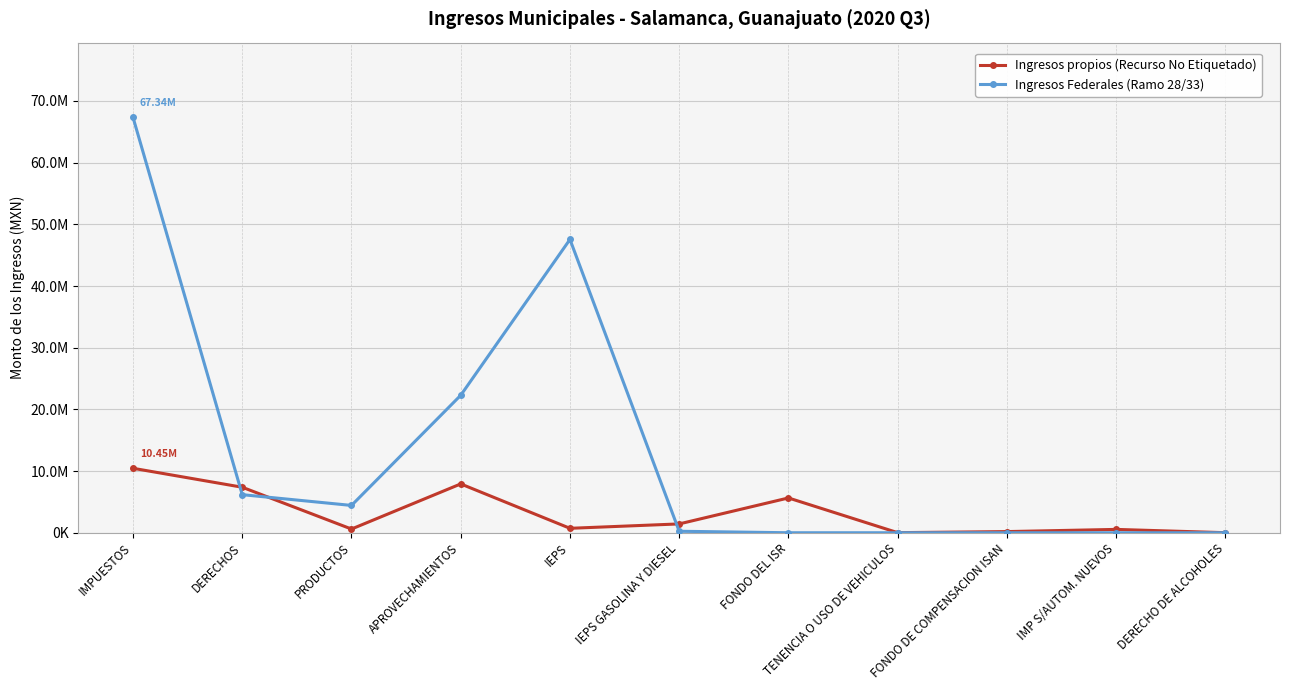

Reading left to right, transcribe all the data shown in this chart.

Ingresos propios (Recurso No Etiquetado): IMPUESTOS=10450339.7	DERECHOS=7377373.8	PRODUCTOS=600554.3	APROVECHAMIENTOS=7916561.0	IEPS=718433.0	IEPS GASOLINA Y DIESEL=1431383.0	FONDO DEL ISR=5641712.0	TENENCIA O USO DE VEHICULOS=14515.0	FONDO DE COMPENSACION ISAN=188134.0	IMP S/AUTOM. NUEVOS=542393.0	DERECHO DE ALCOHOLES=9410.0
Ingresos Federales (Ramo 28/33): IMPUESTOS=67339207.0	DERECHOS=6173160.0	PRODUCTOS=4427311.0	APROVECHAMIENTOS=22286112.0	IEPS=47554095.0	IEPS GASOLINA Y DIESEL=241500.0	FONDO DEL ISR=0.0	TENENCIA O USO DE VEHICULOS=0.0	FONDO DE COMPENSACION ISAN=0.0	IMP S/AUTOM. NUEVOS=0.0	DERECHO DE ALCOHOLES=0.0